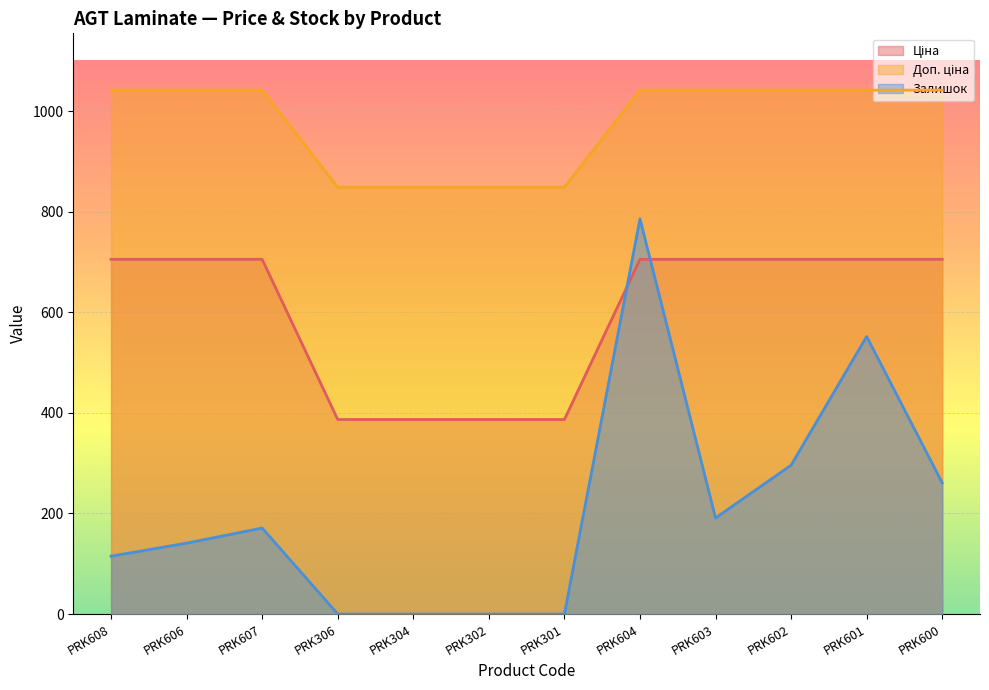

At which category is the sum across all series the highest?

PRK604